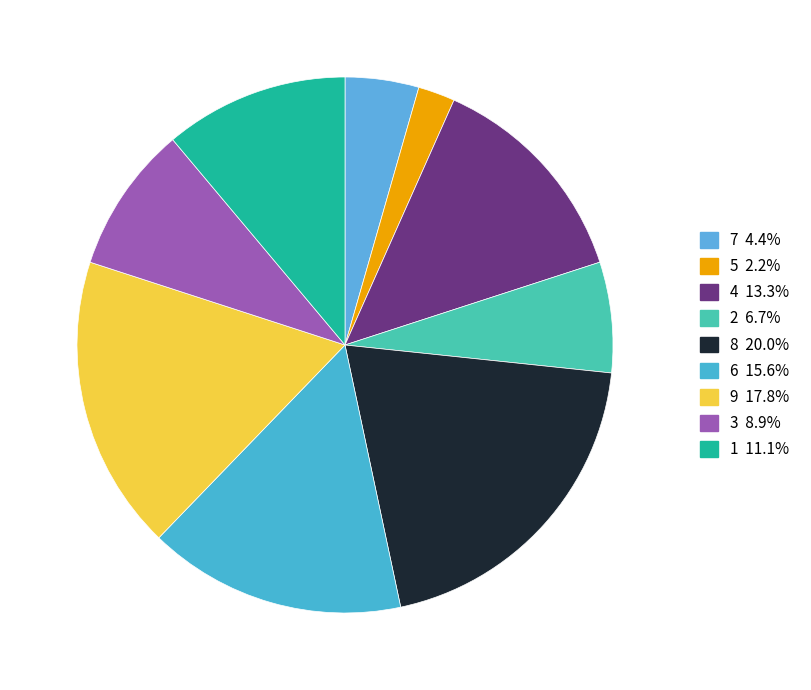

What percentage is the 1 slice, to the nearest percent?

11%